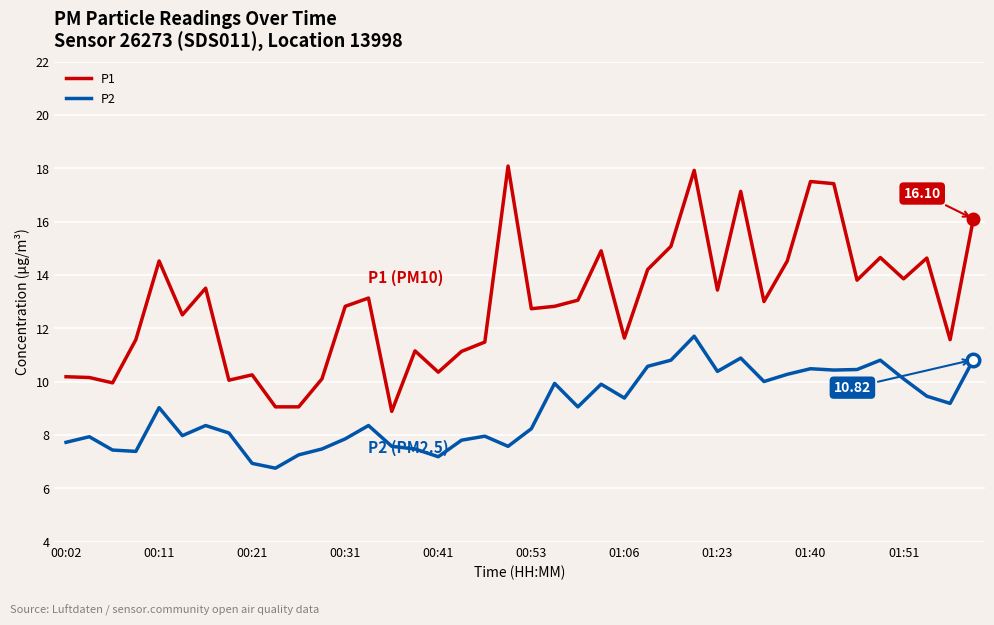

Which series has the largest range (max minus min)?

P1